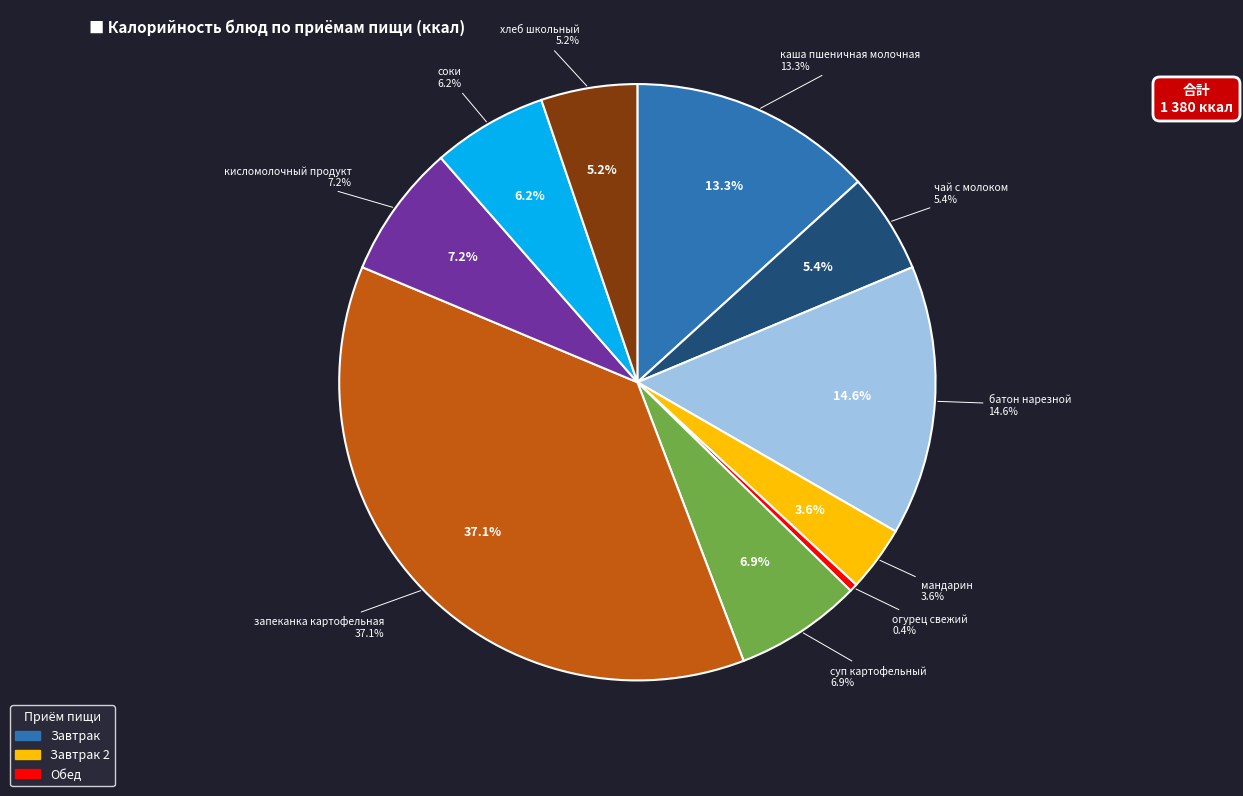

What percentage is the батон нарезной slice, to the nearest percent?

15%